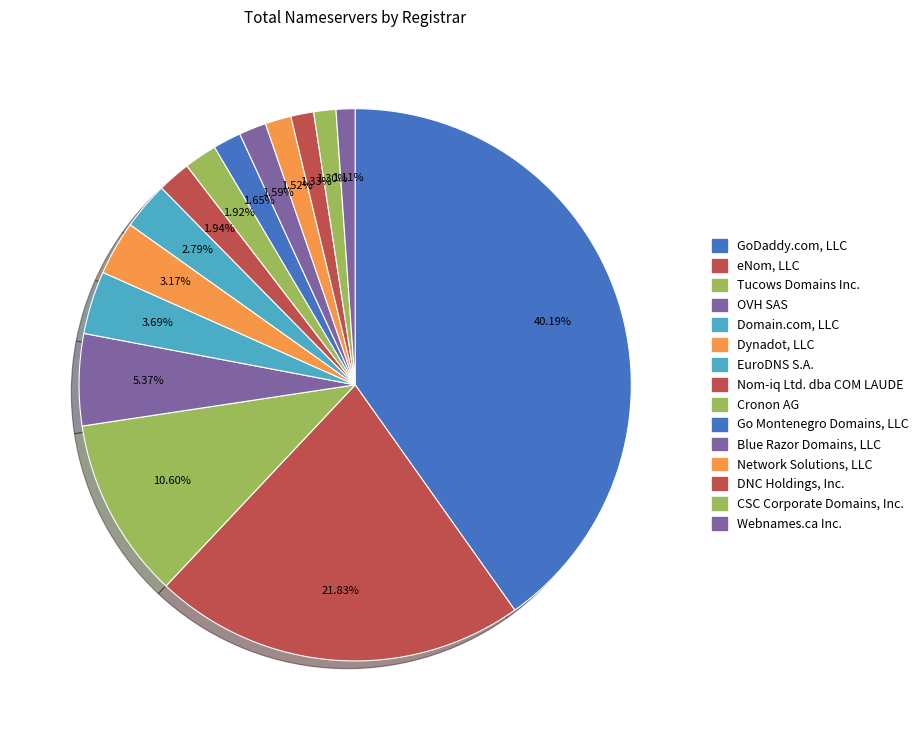

Count the number of slices in the pie.

15